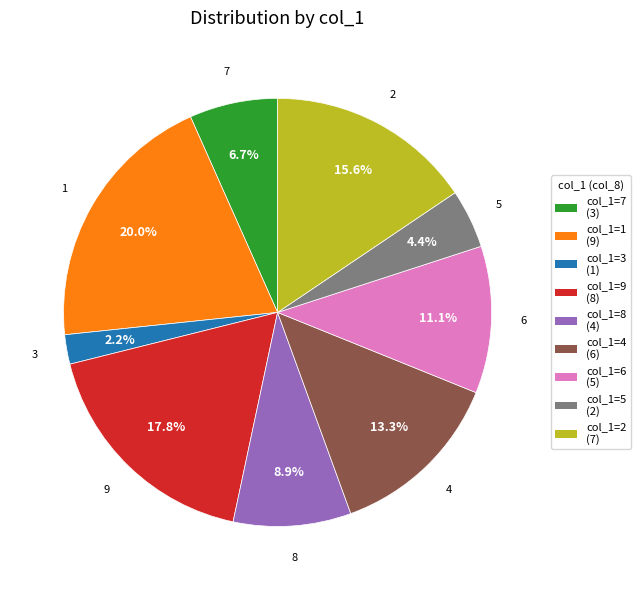

Is there any slice that represents more than half of the pie?

No